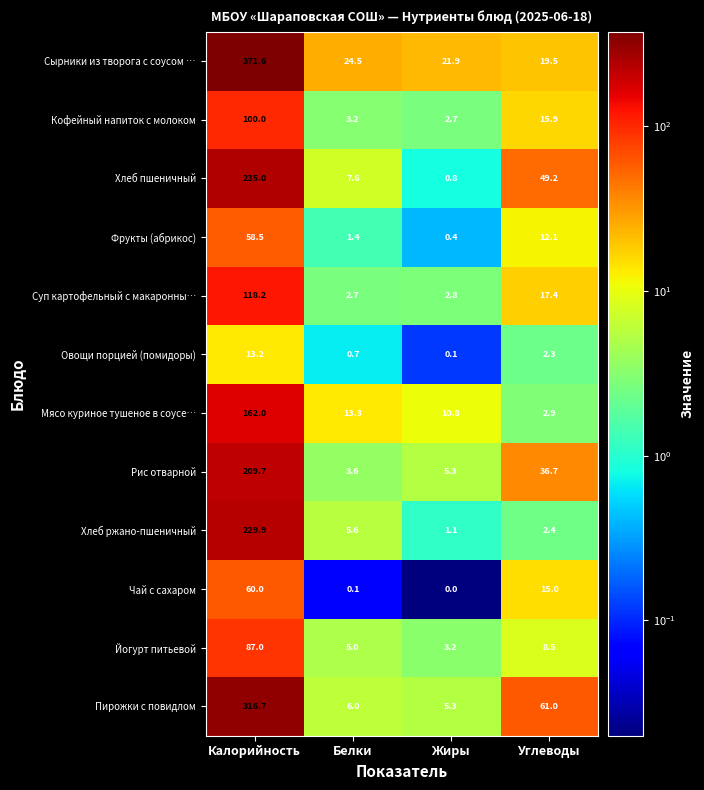

Which series has the widest spread of values?

Сырники из творога с соусом …